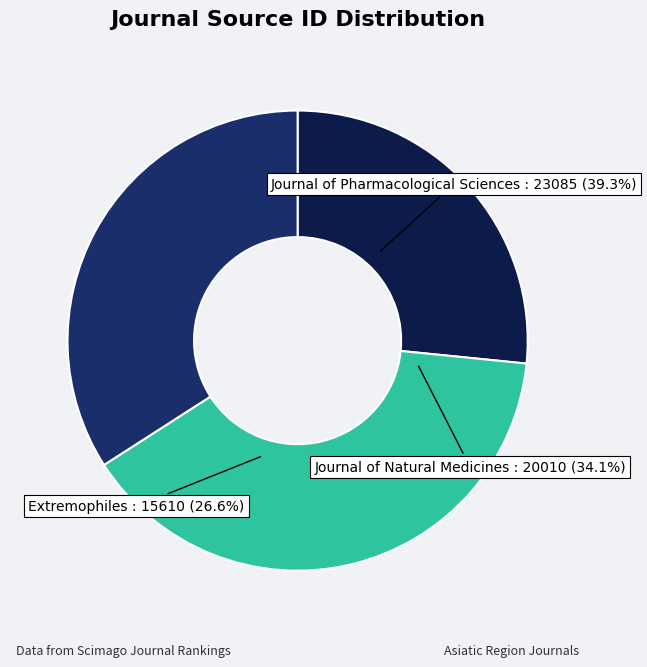

Which slice is the smallest?

Extremophiles